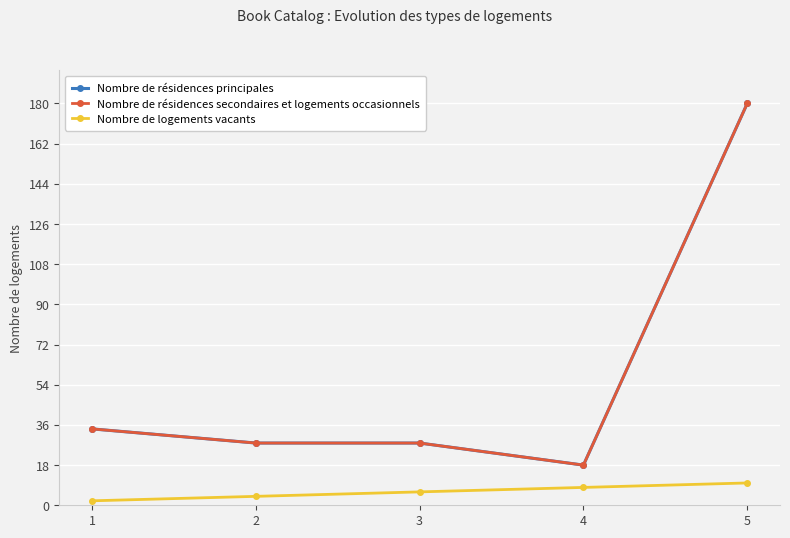

At which label does Nombre de résidences secondaires et logements occasionnels reach its peak?

5